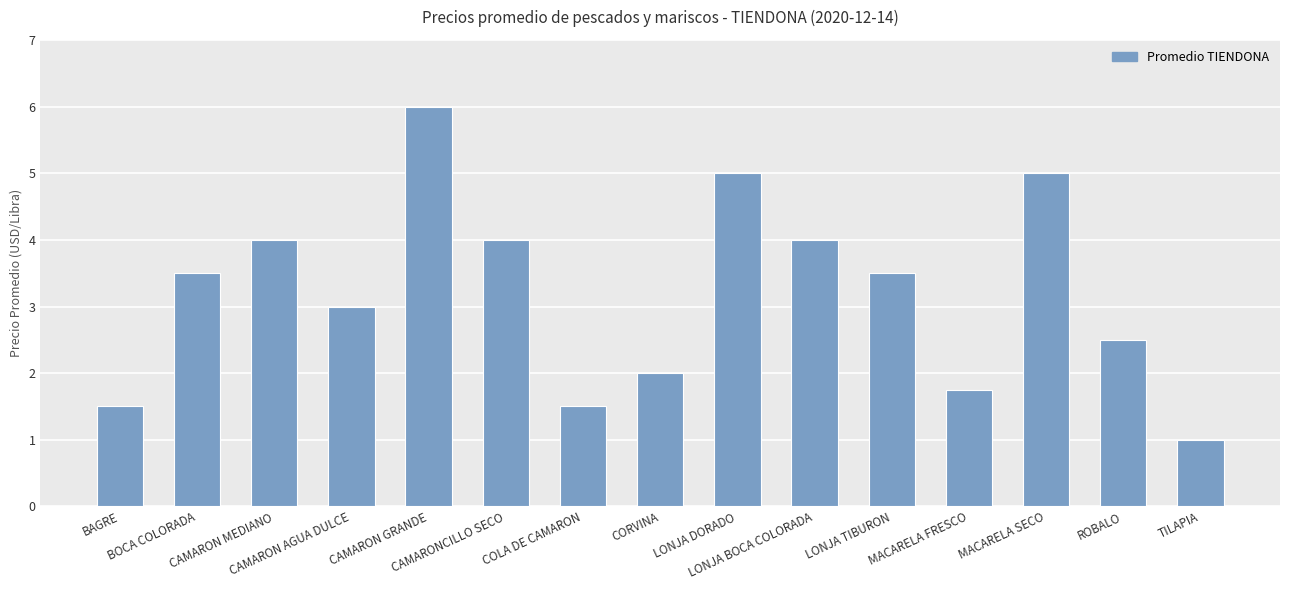

What is the label of the 1st bar from the right?

TILAPIA